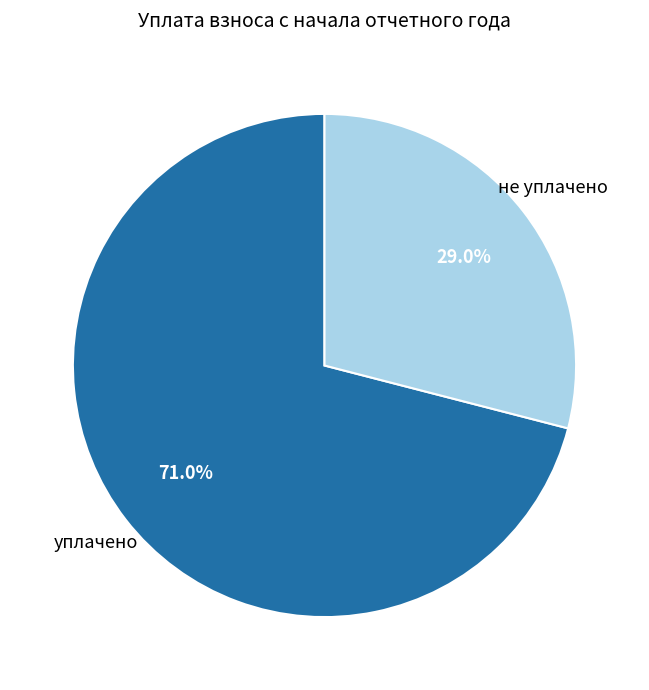

Count the number of slices in the pie.

2